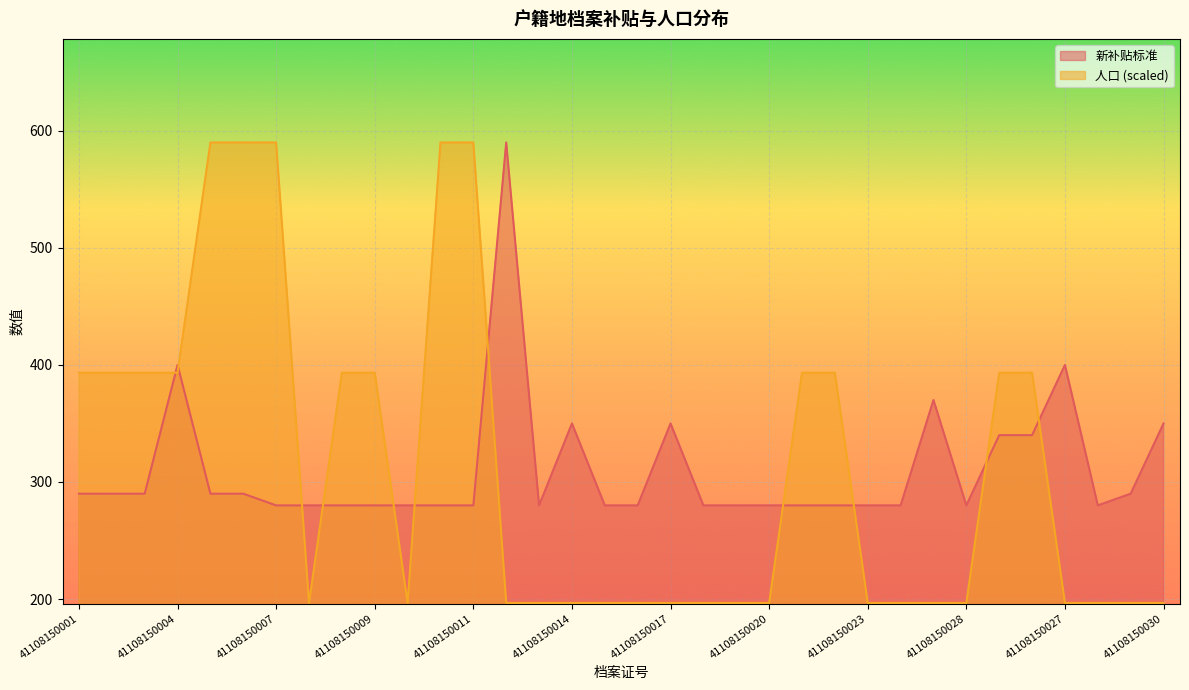

Reading left to right, list all the values displayed in this chart.

新补贴标准: 290.0	290.0	290.0	400.0	290.0	290.0	280.0	280.0	280.0	280.0	280.0	280.0	280.0	590.0	280.0	350.0	280.0	280.0	350.0	280.0	280.0	280.0	280.0	280.0	280.0	280.0	370.0	280.0	340.0	340.0	400.0	280.0	290.0	350.0
人口: 393.3	393.3	393.3	393.3	590.0	590.0	590.0	196.7	393.3	393.3	196.7	590.0	590.0	196.7	196.7	196.7	196.7	196.7	196.7	196.7	196.7	196.7	393.3	393.3	196.7	196.7	196.7	196.7	393.3	393.3	196.7	196.7	196.7	196.7